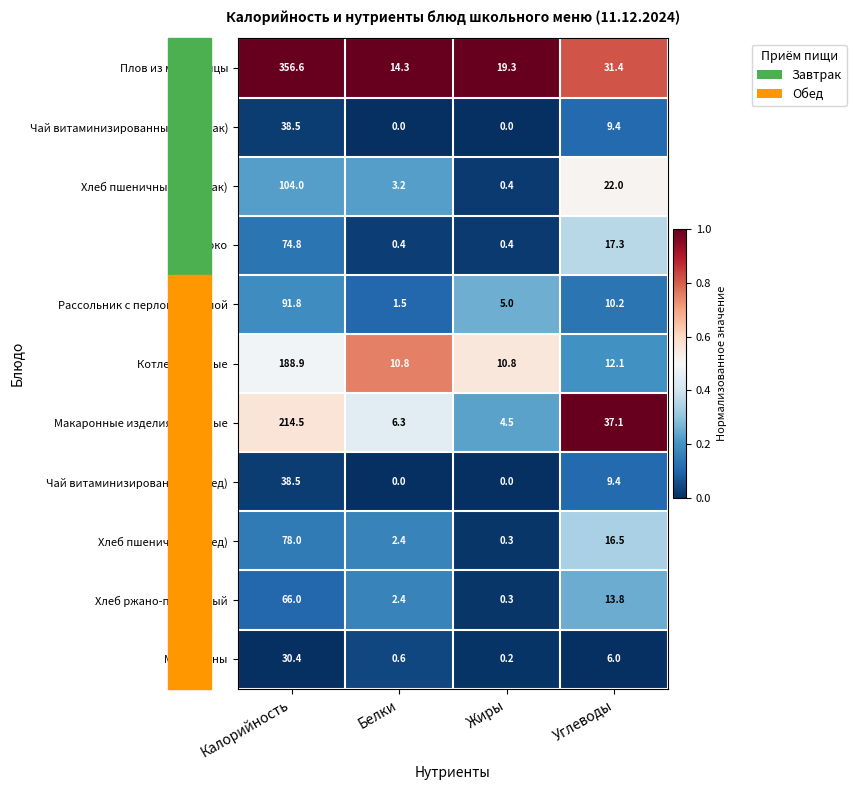

How many series are shown in this chart?

11